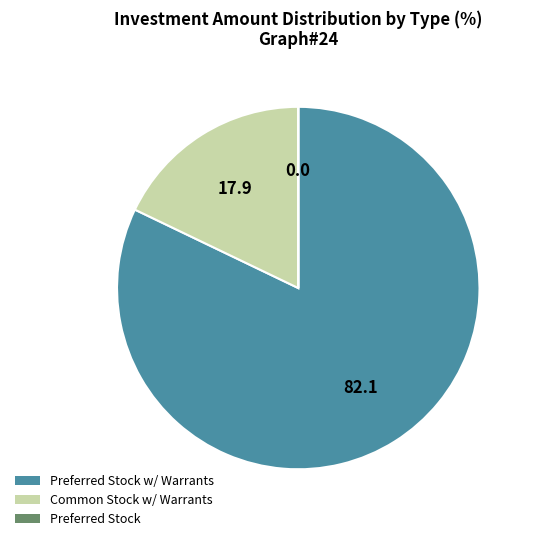

True or false: Common Stock w/ Warrants accounts for 53% of the total.

False